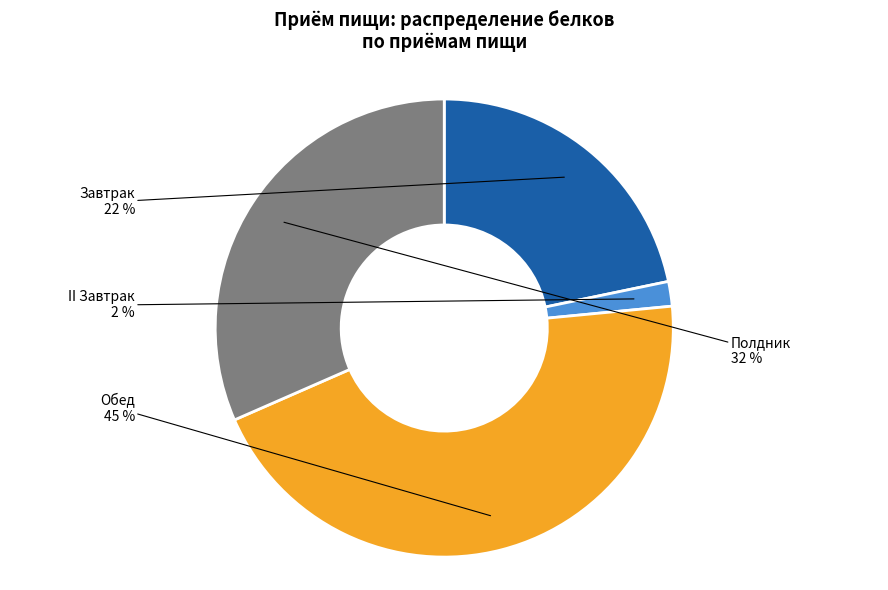

The II Завтрак slice represents 2% of the pie. True or false?

True